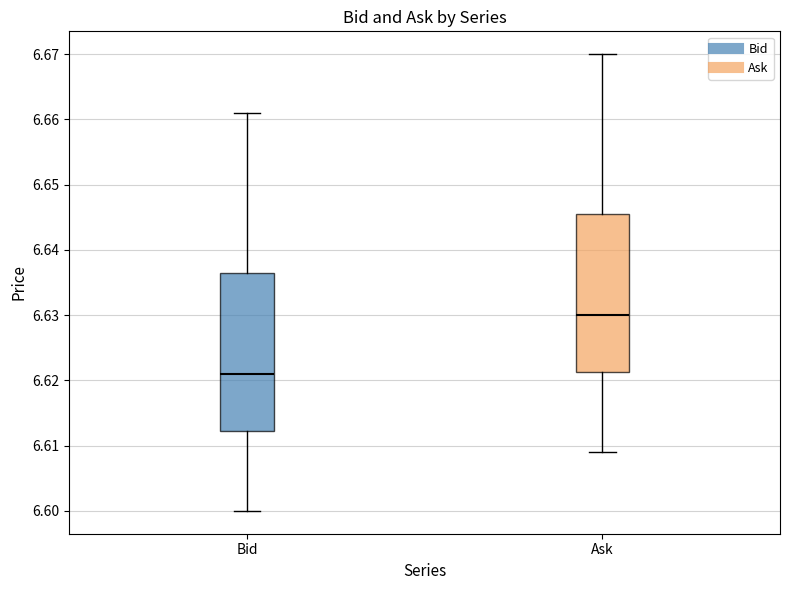

Where does the upper whisker of the box for Bid end on the y-axis? The values are not printed on the chart, so give them approximately, as read against the axis.

6.661